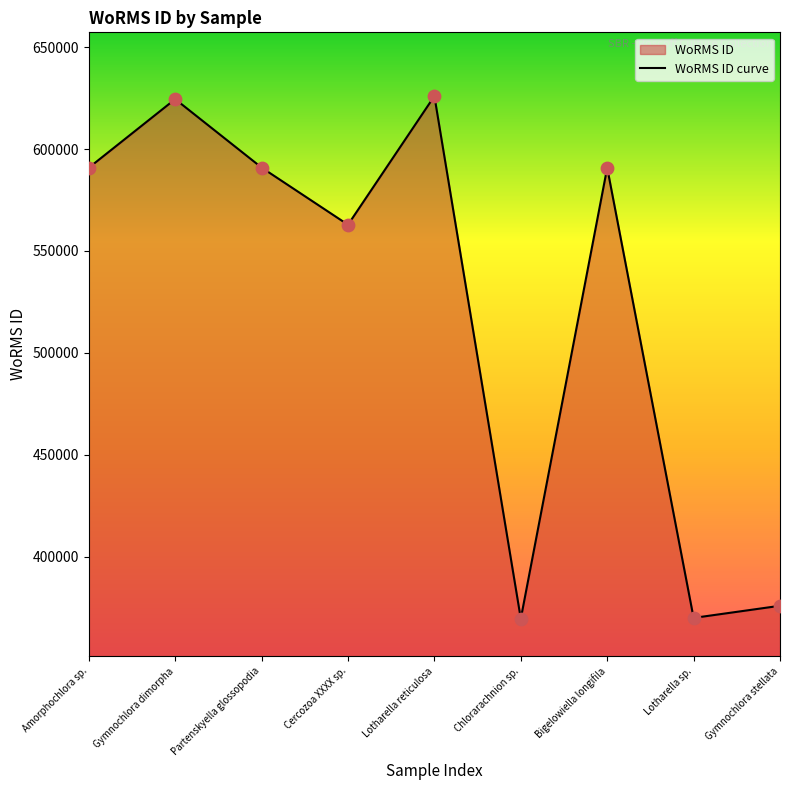

Between Cercozoa XXXX sp. and Amorphochlora sp., which is larger?

Amorphochlora sp.